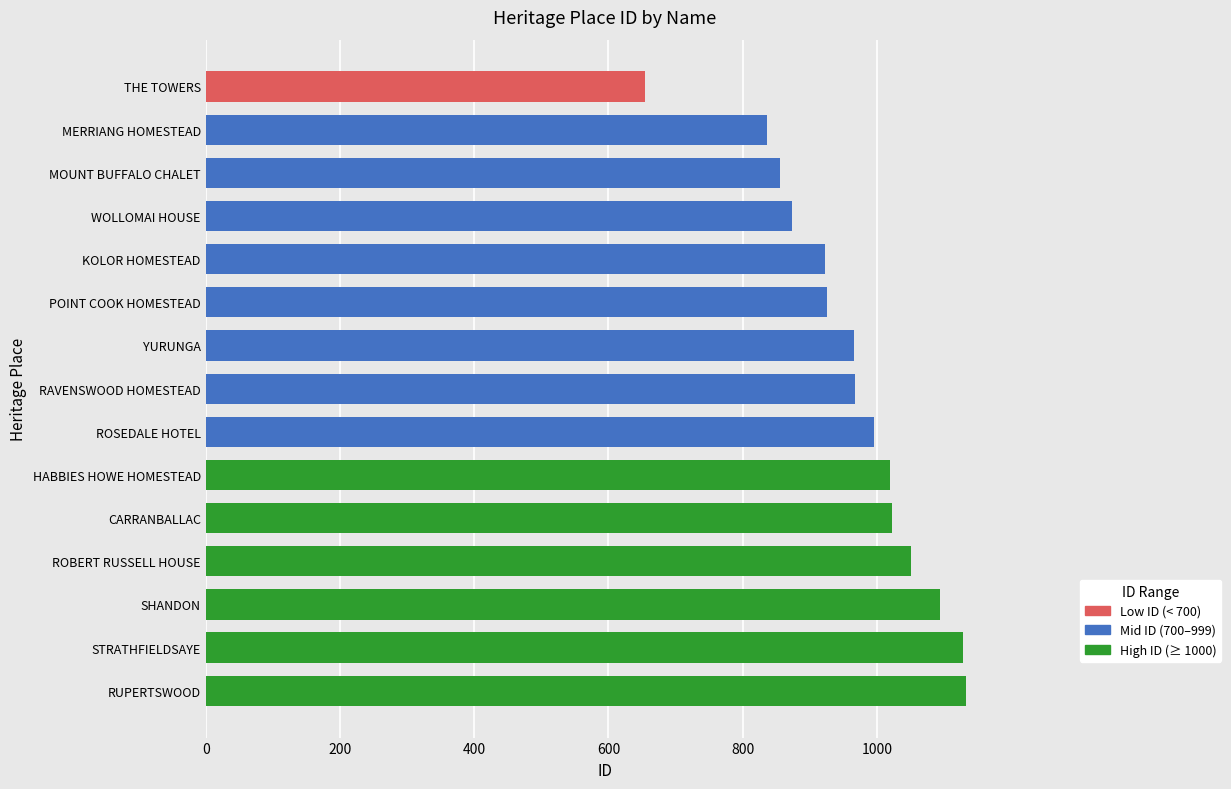

What is the average value?

963